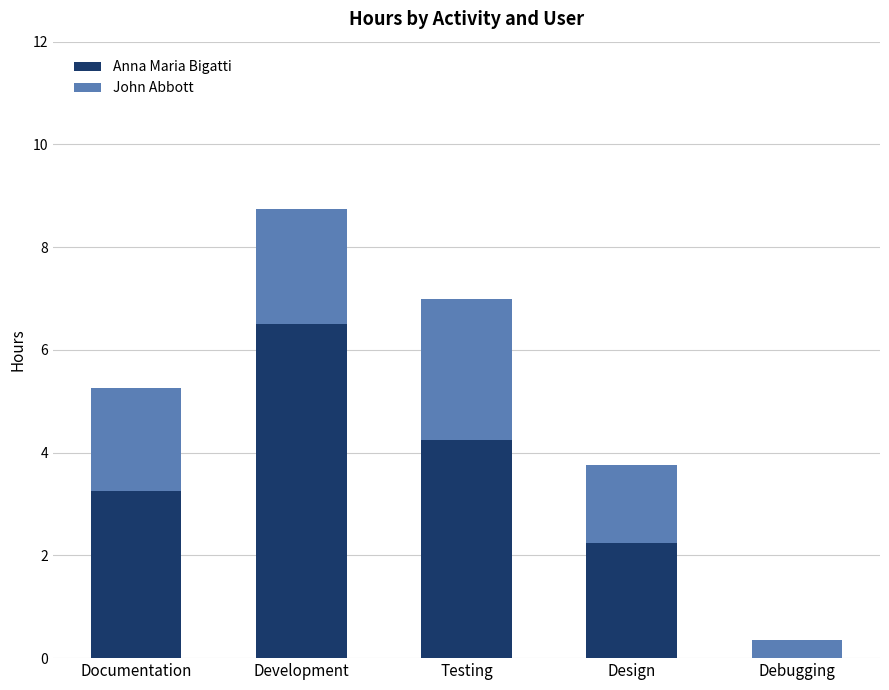

The Anna Maria Bigatti series shows 6.9 at Testing. True or false?

False